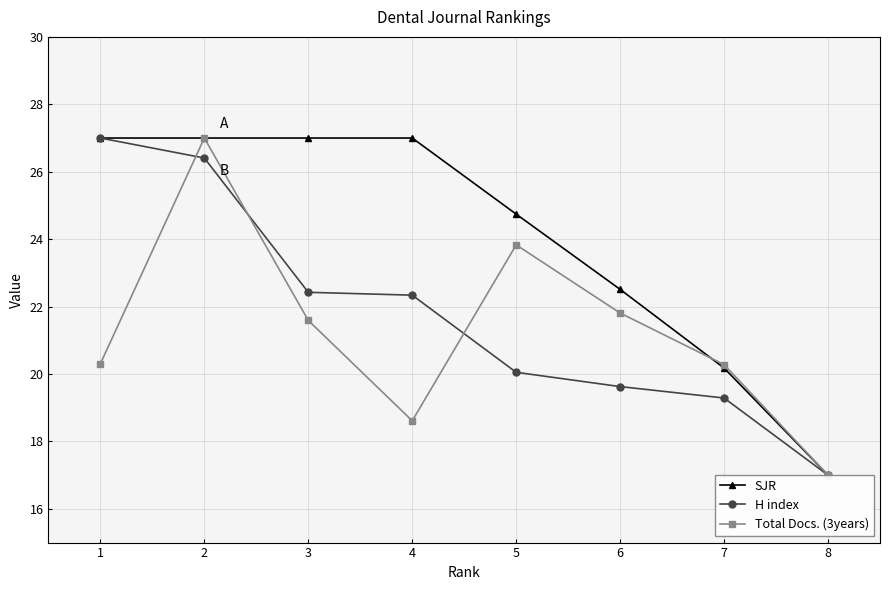

Between 4 and 7, which is larger?

4